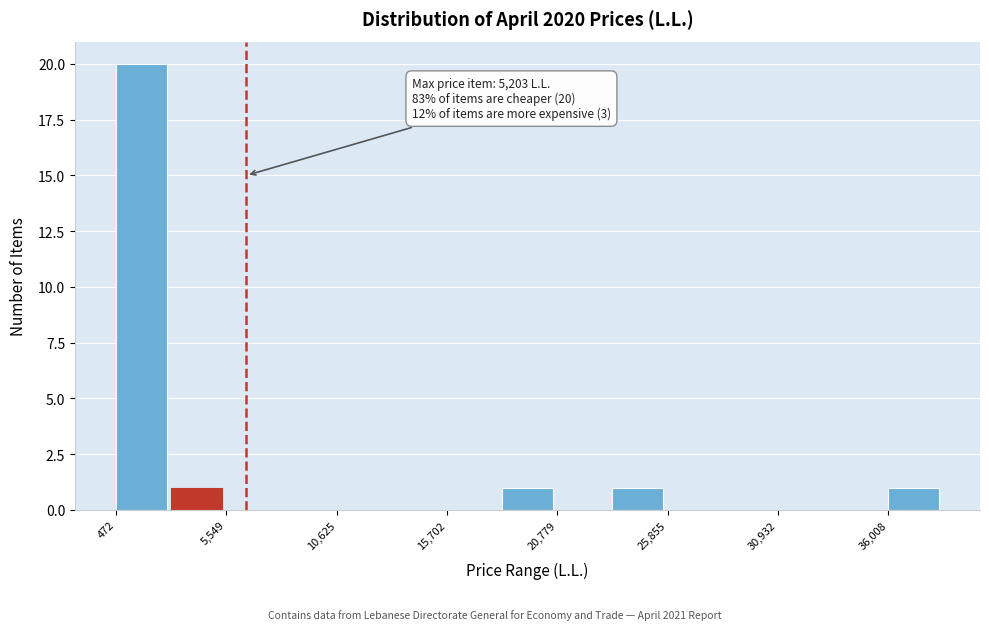

Around what value on the x-axis is the tallest bar? Give the approximate position of its centre, as read against the axis.

2000